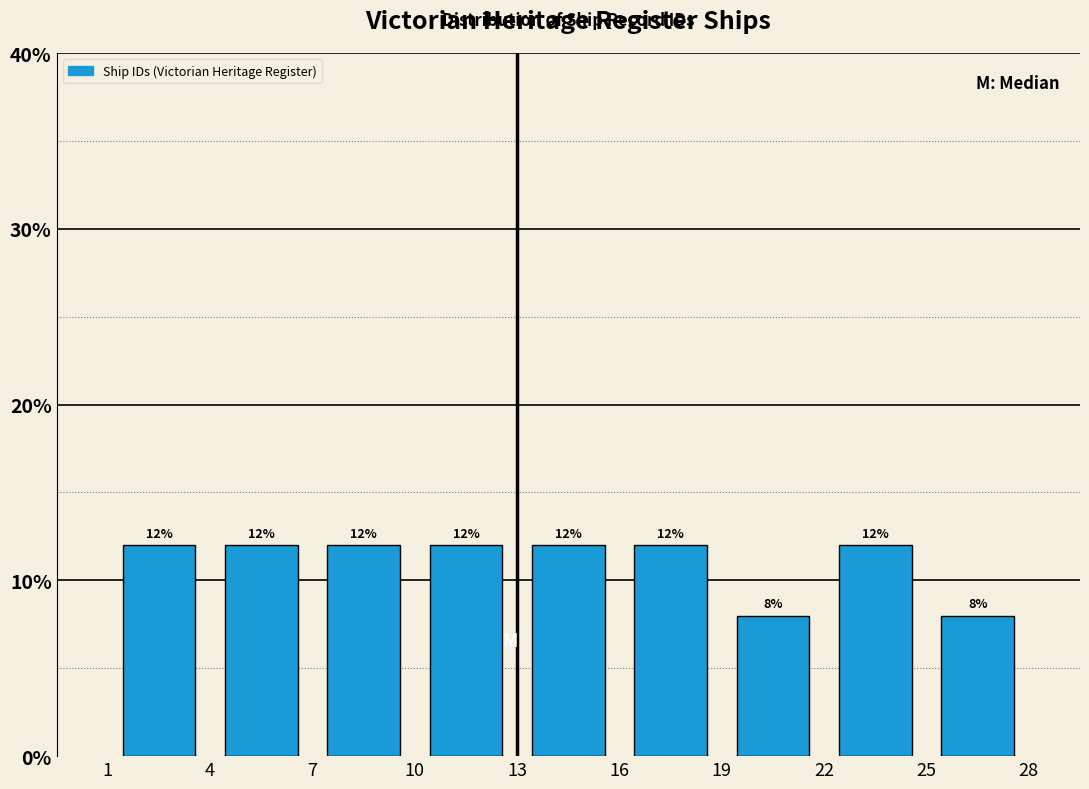

How tall is the bar that spans 7 to 10 on the x-axis?

12